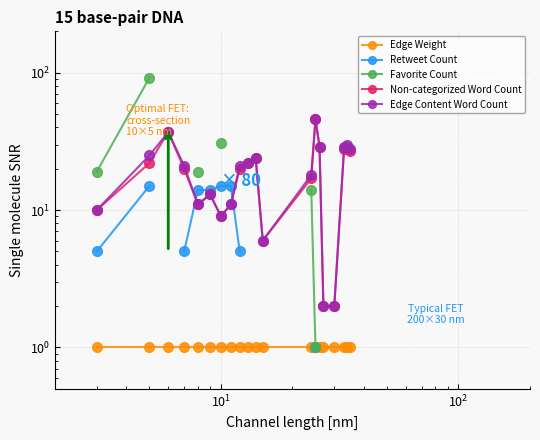

How many interior local peaks does the Edge Content Word Count series have?

5